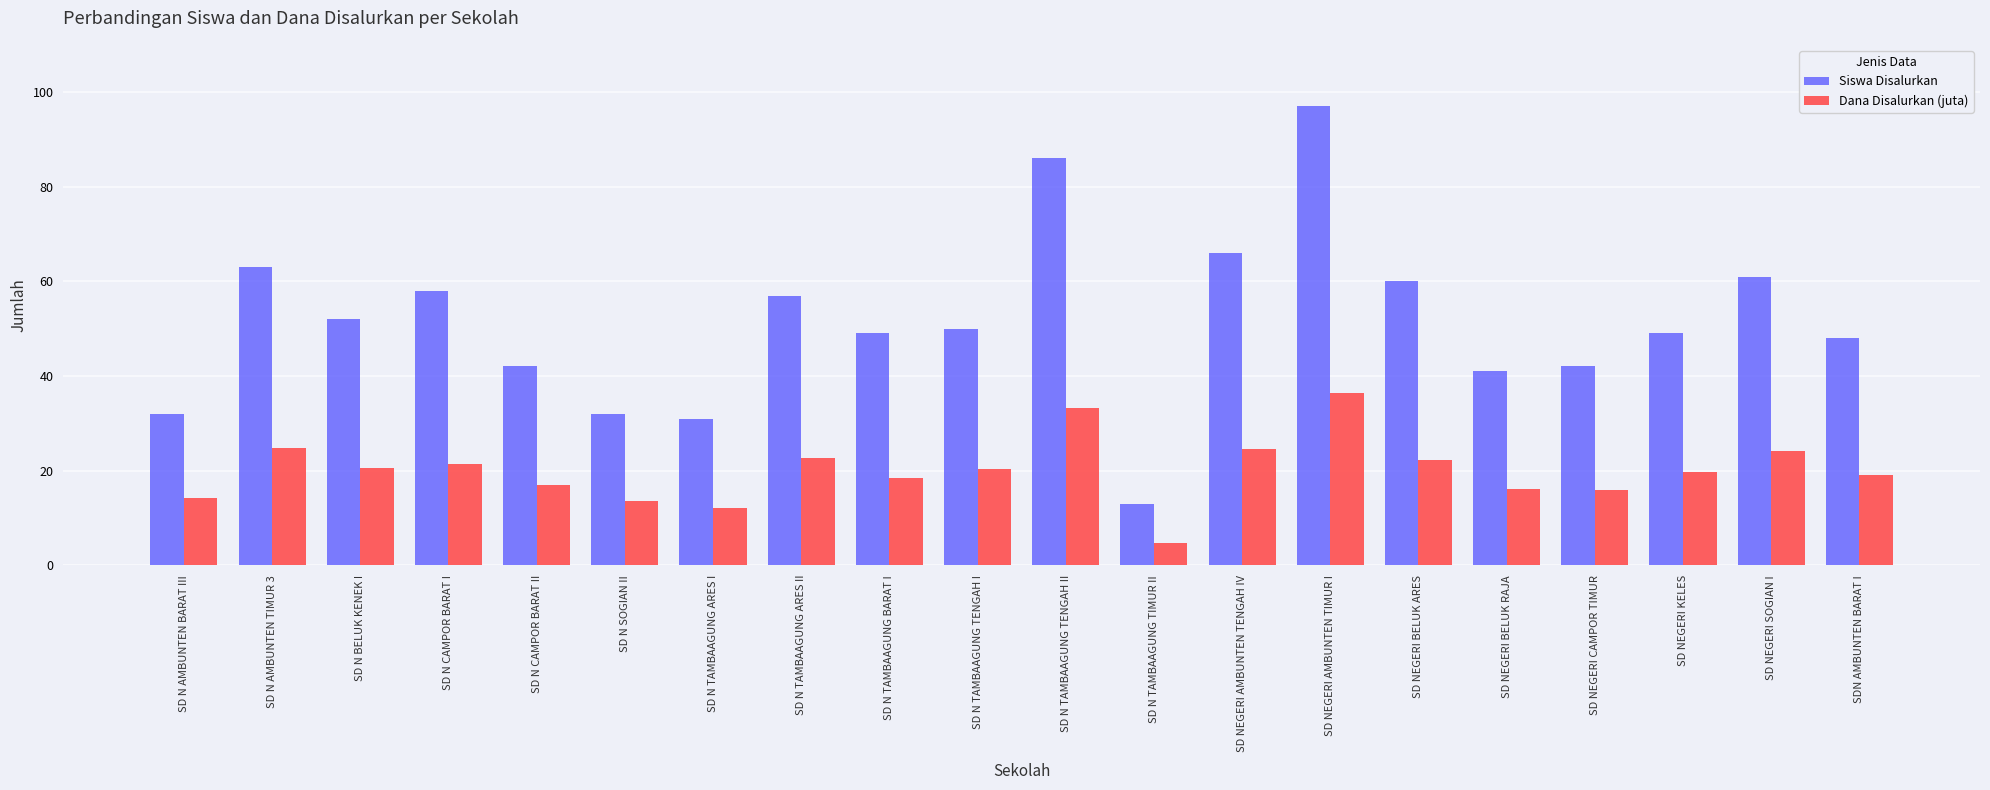

What position from the left is SD N TAMBAAGUNG TIMUR II?

12